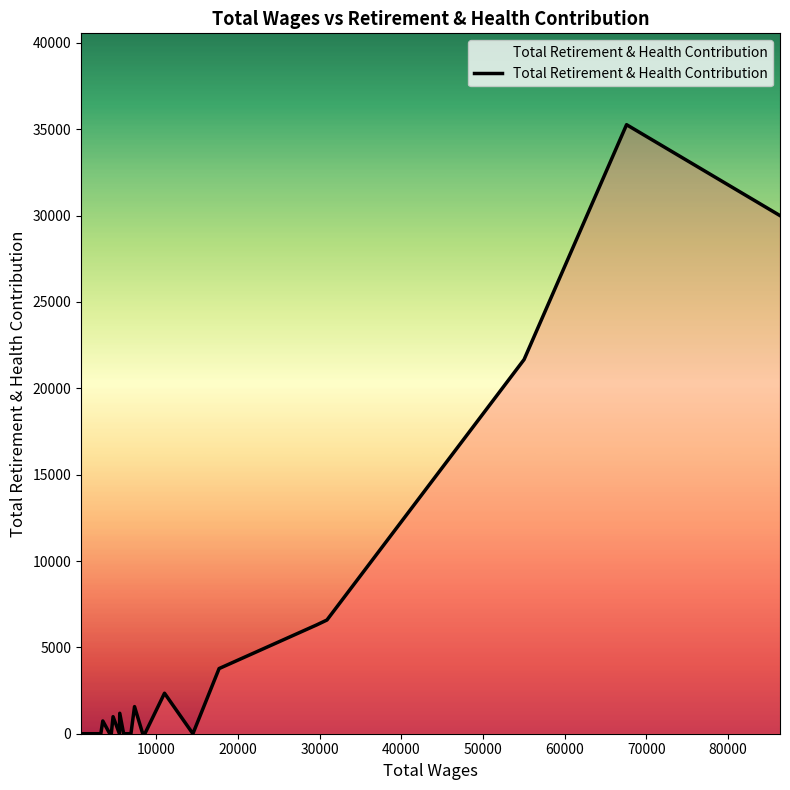

What is the maximum value shown in the chart?

35265